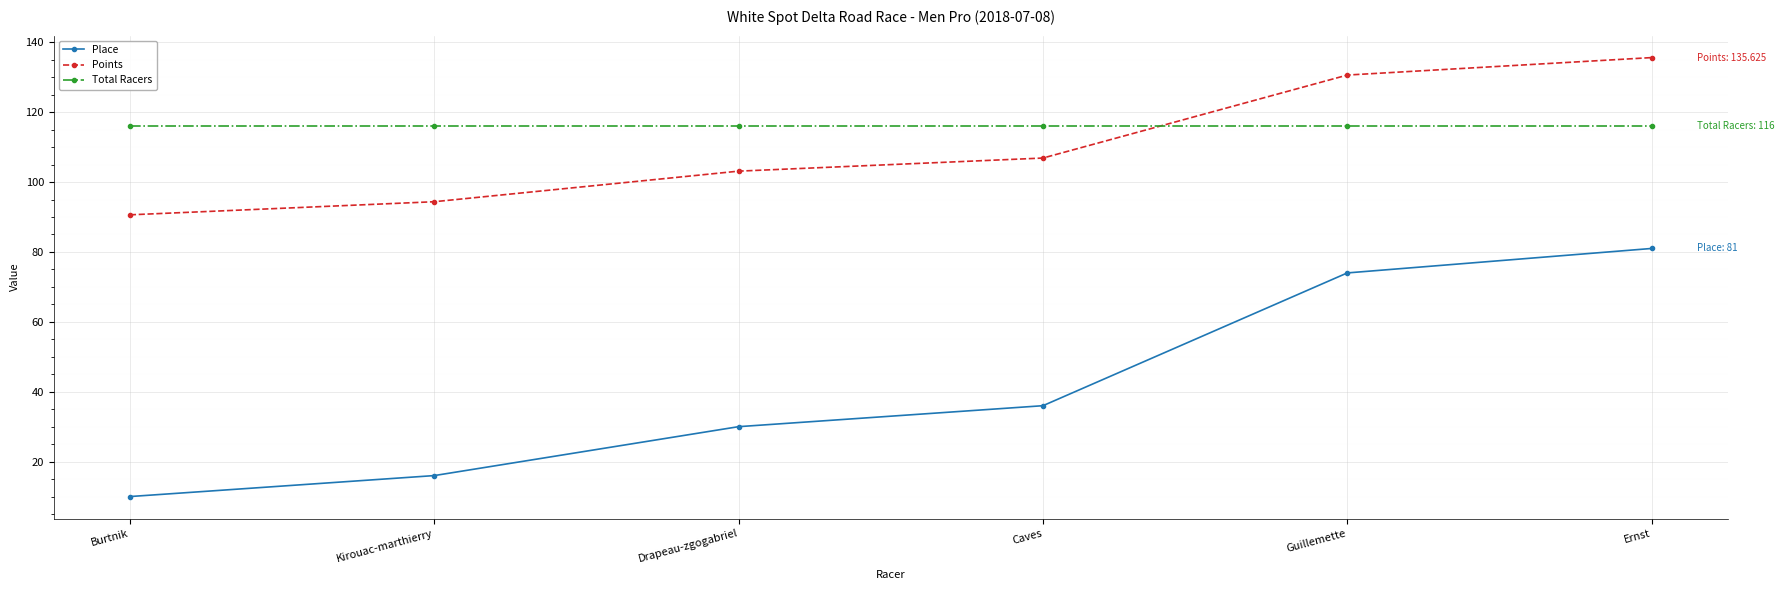

What is the sum of all Total Racers values?

696.0